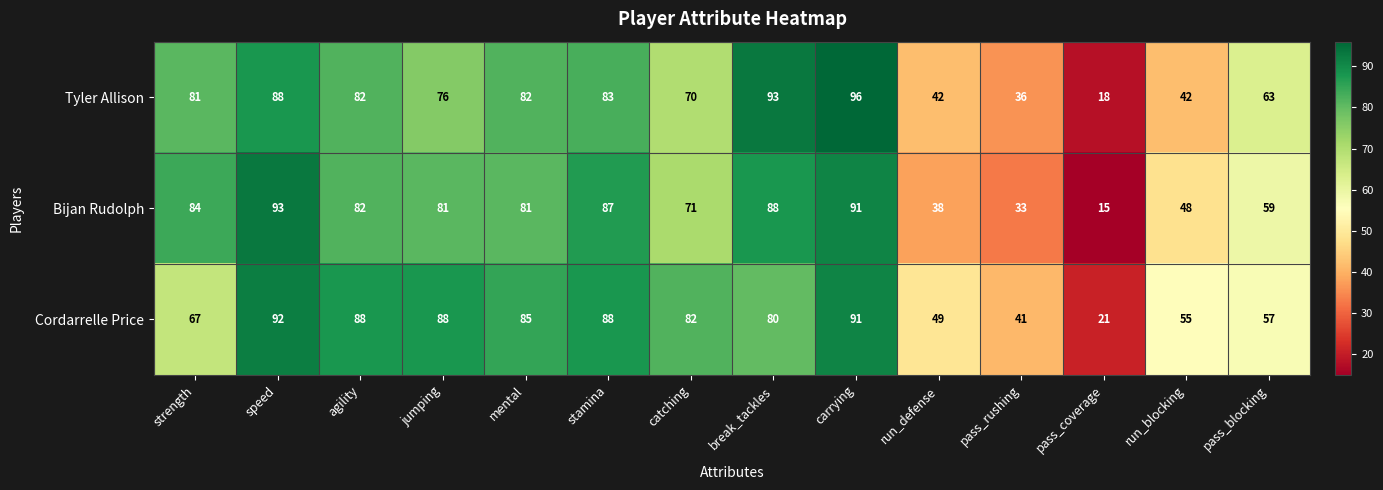

Which series has the largest total across all categories?

Cordarrelle Price